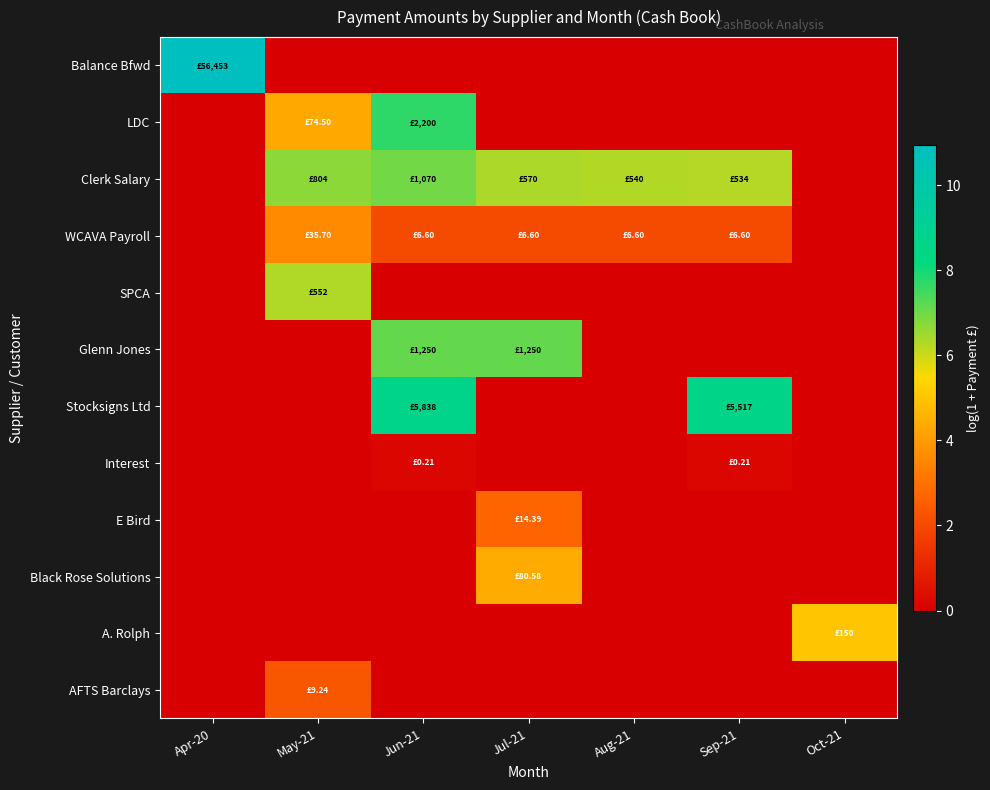

Reading left to right, list all the values displayed in this chart.

Balance Bfwd: Apr-20=10.9	May-21=0.0	Jun-21=0.0	Jul-21=0.0	Aug-21=0.0	Sep-21=0.0	Oct-21=0.0
LDC: Apr-20=0.0	May-21=4.3	Jun-21=7.7	Jul-21=0.0	Aug-21=0.0	Sep-21=0.0	Oct-21=0.0
Clerk Salary: Apr-20=0.0	May-21=6.7	Jun-21=7.0	Jul-21=6.3	Aug-21=6.3	Sep-21=6.3	Oct-21=0.0
WCAVA Payroll: Apr-20=0.0	May-21=3.6	Jun-21=2.0	Jul-21=2.0	Aug-21=2.0	Sep-21=2.0	Oct-21=0.0
SPCA: Apr-20=0.0	May-21=6.3	Jun-21=0.0	Jul-21=0.0	Aug-21=0.0	Sep-21=0.0	Oct-21=0.0
Glenn Jones: Apr-20=0.0	May-21=0.0	Jun-21=7.1	Jul-21=7.1	Aug-21=0.0	Sep-21=0.0	Oct-21=0.0
Stocksigns Ltd: Apr-20=0.0	May-21=0.0	Jun-21=8.7	Jul-21=0.0	Aug-21=0.0	Sep-21=8.6	Oct-21=0.0
Interest: Apr-20=0.0	May-21=0.0	Jun-21=0.2	Jul-21=0.0	Aug-21=0.0	Sep-21=0.2	Oct-21=0.0
E Bird: Apr-20=0.0	May-21=0.0	Jun-21=0.0	Jul-21=2.7	Aug-21=0.0	Sep-21=0.0	Oct-21=0.0
Black Rose Solutions: Apr-20=0.0	May-21=0.0	Jun-21=0.0	Jul-21=4.4	Aug-21=0.0	Sep-21=0.0	Oct-21=0.0
A. Rolph: Apr-20=0.0	May-21=0.0	Jun-21=0.0	Jul-21=0.0	Aug-21=0.0	Sep-21=0.0	Oct-21=5.0
AFTS Barclays: Apr-20=0.0	May-21=2.3	Jun-21=0.0	Jul-21=0.0	Aug-21=0.0	Sep-21=0.0	Oct-21=0.0